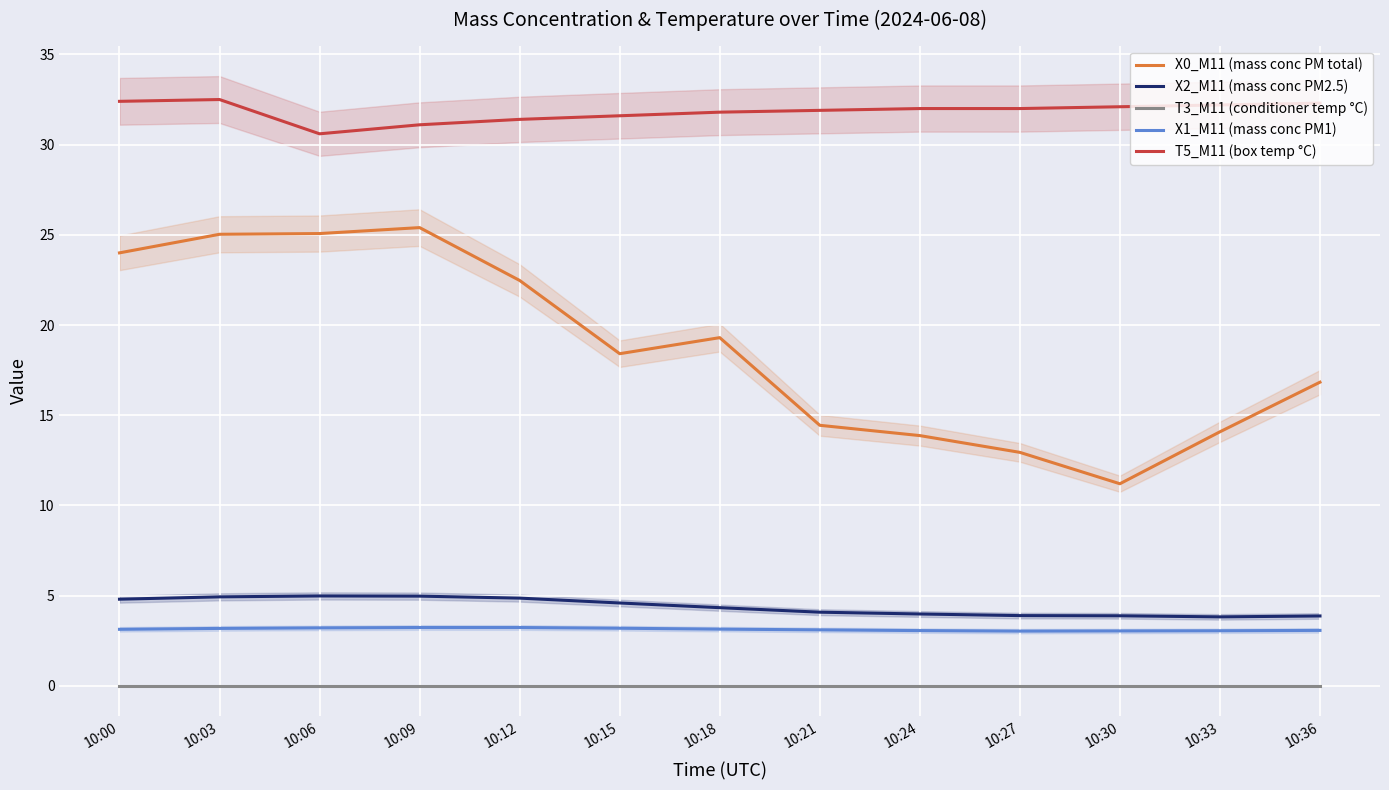

In X1_M11 (mass conc PM1), how many points are lower than both neighbors (excluding endpoints)?

1